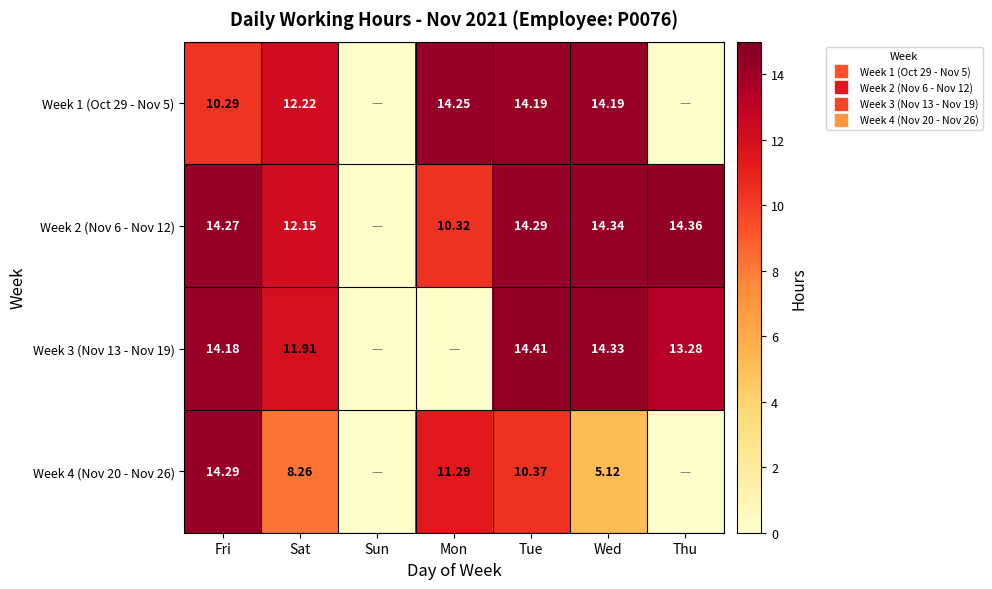

Rank the series at Wed from highest to lowest value.

Week 2 (Nov 6 - Nov 12), Week 3 (Nov 13 - Nov 19), Week 1 (Oct 29 - Nov 5), Week 4 (Nov 20 - Nov 26)